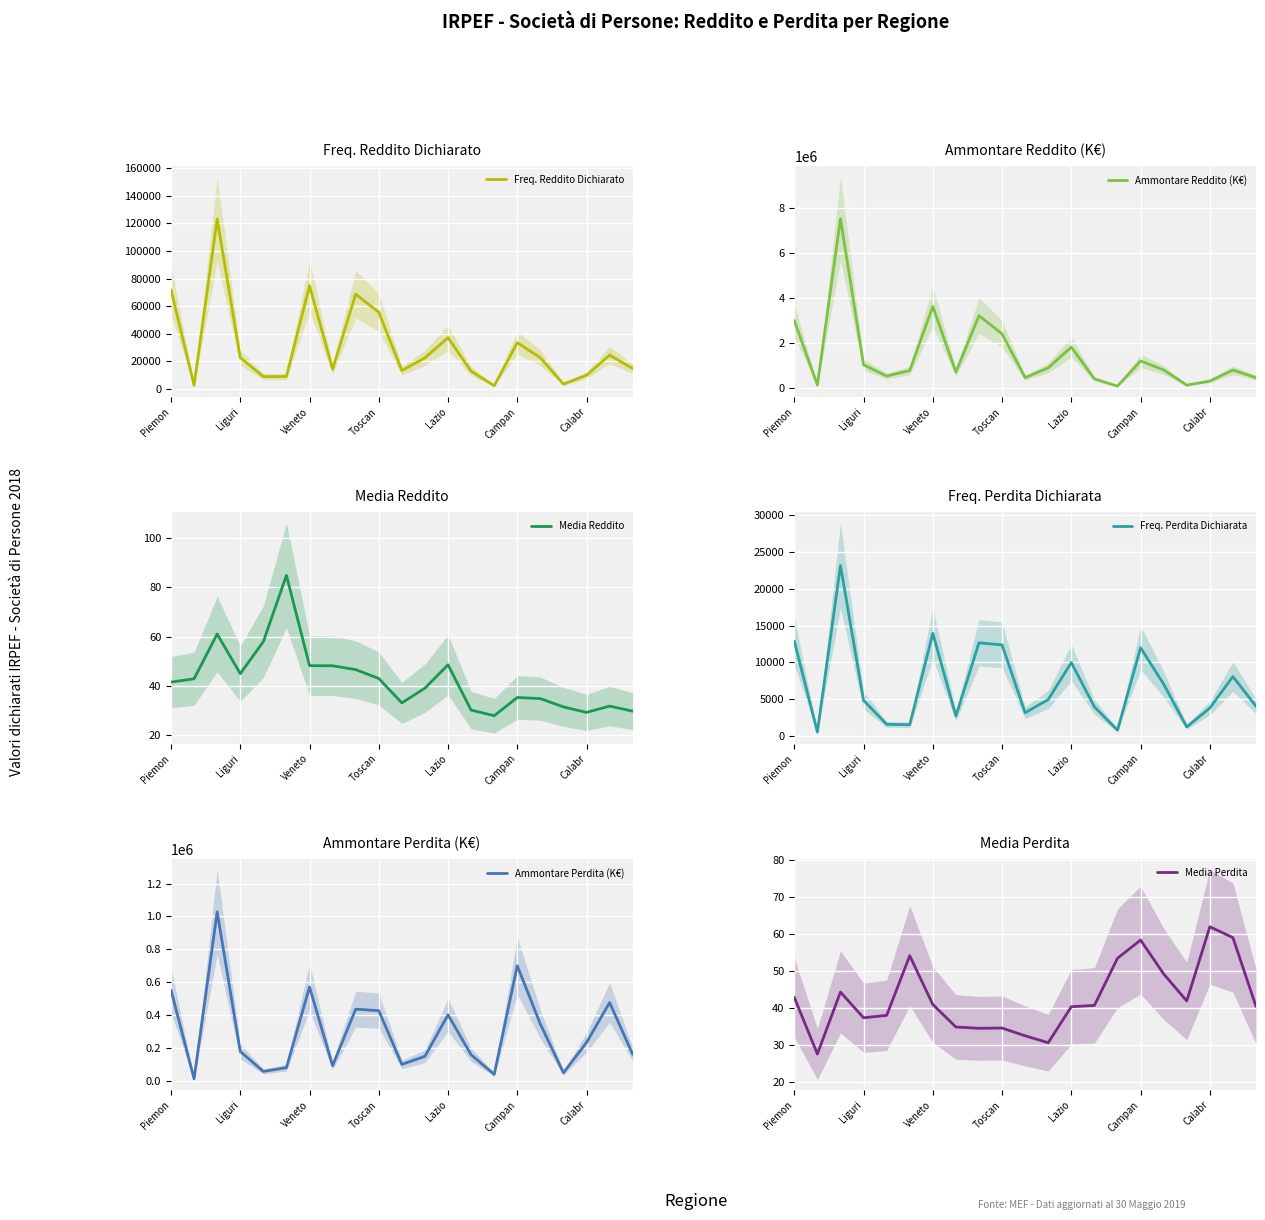

Reading left to right, transcribe all the data shown in this chart.

Freq. Reddito Dichiarato: 71869.0	2571.0	123286.0	22602.0	8853.0	8955.0	74864.0	14275.0	68661.0	55573.0	13276.0	22510.0	37095.0	12795.0	2240.0	33495.0	22548.0	3431.0	9859.0	24480.0	14748.0
Ammontare Reddito (K€): 2988017.0	110388.0	7527046.0	1016991.0	513331.0	759275.0	3613270.0	688111.0	3203194.0	2393133.0	440453.0	881410.0	1802399.0	387239.0	62728.0	1184623.0	787401.0	108274.0	289057.0	780810.0	439937.0
Media Reddito: 41.6	42.9	61.0	45.0	58.0	84.8	48.3	48.2	46.6	43.1	33.2	39.2	48.6	30.3	28.0	35.4	34.9	31.6	29.3	31.9	29.8
Freq. Perdita Dichiarata: 12899.0	545.0	23169.0	4849.0	1588.0	1532.0	13954.0	2728.0	12664.0	12385.0	3163.0	4956.0	9984.0	3958.0	788.0	12003.0	7048.0	1240.0	3802.0	8086.0	4047.0
Ammontare Perdita (K€): 553625.0	15047.0	1027963.0	181381.0	60433.0	83021.0	572270.0	95247.0	437701.0	428855.0	102895.0	151950.0	403381.0	161327.0	42169.0	701317.0	347249.0	52024.0	235815.0	477916.0	163811.0
Media Perdita: 42.9	27.6	44.4	37.4	38.1	54.2	41.0	34.9	34.6	34.6	32.5	30.7	40.4	40.8	53.5	58.4	49.3	42.0	62.0	59.1	40.5